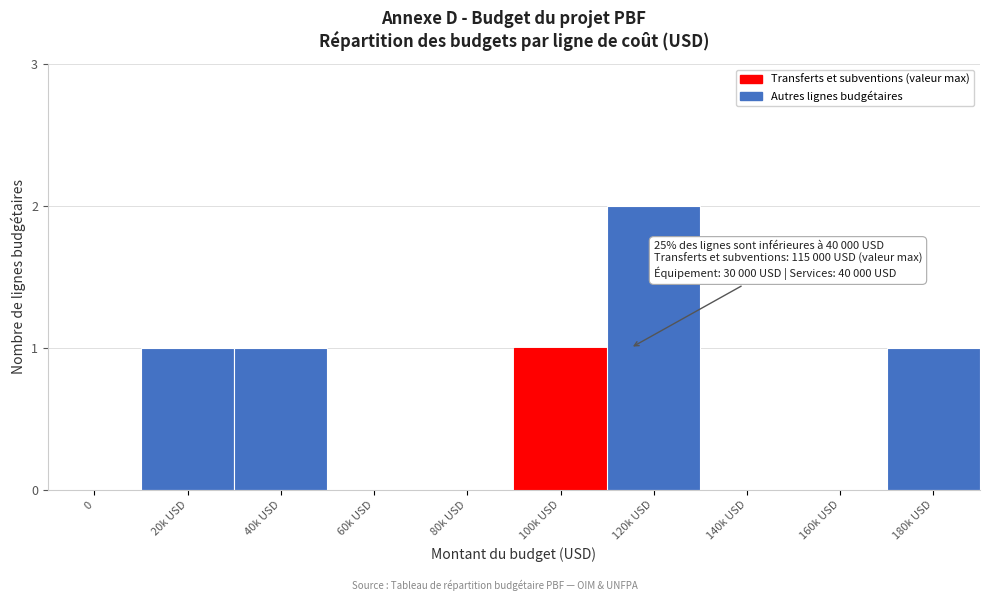

Reading left to right, list all the values displayed in this chart.

0=0	20k USD=1	40k USD=1	60k USD=0	80k USD=0	100k USD=1	120k USD=2	140k USD=0	160k USD=0	180k USD=1